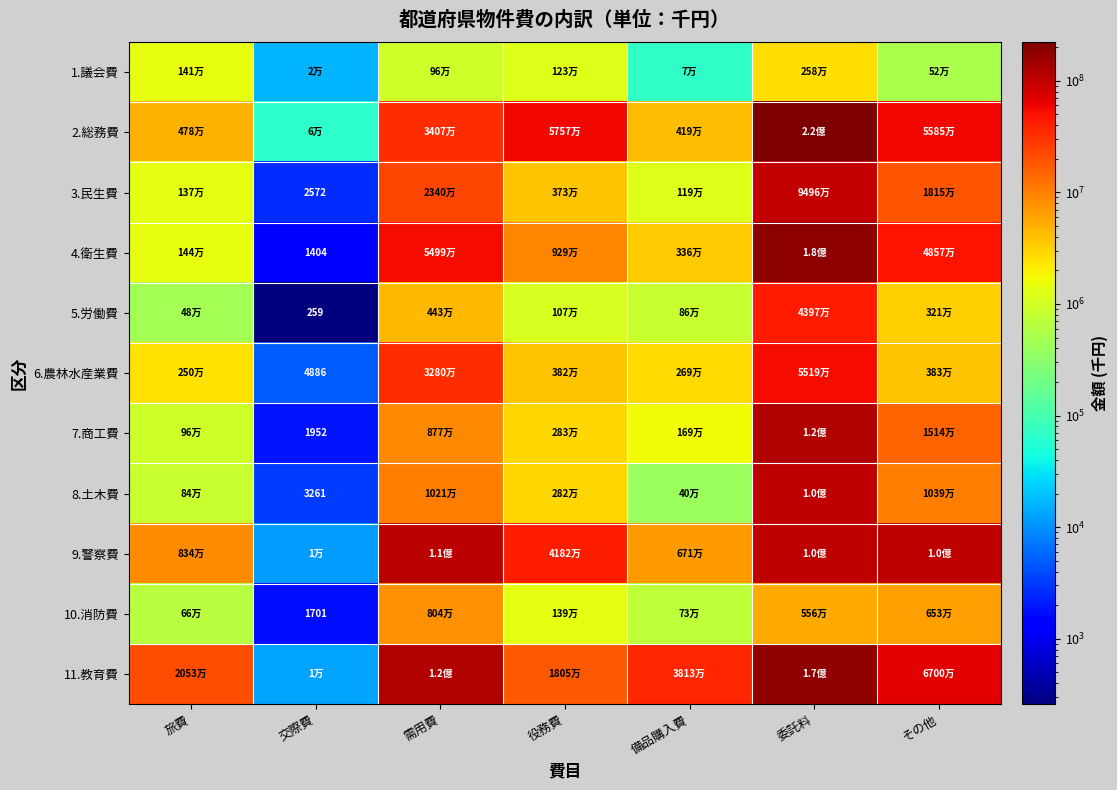

The value of 5.労働費 at 交際費 is 259. True or false?

True